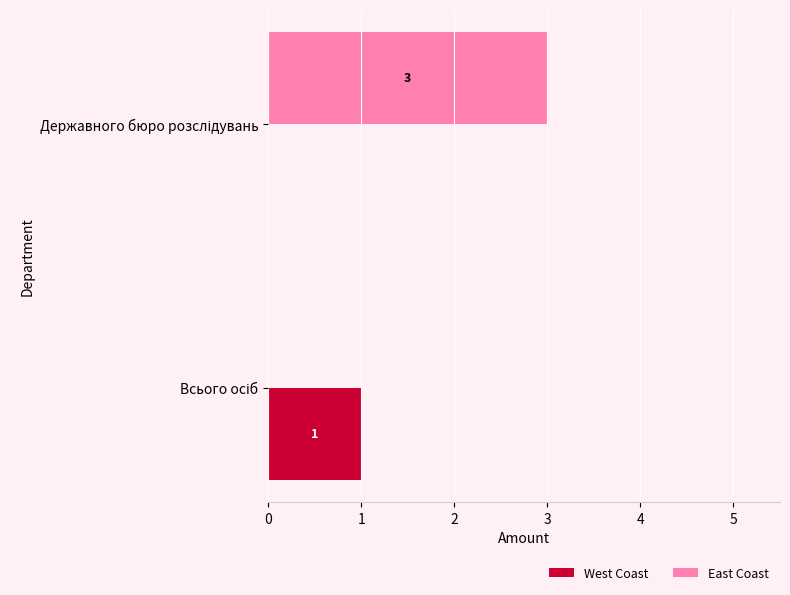

What is the sum of all East Coast values?

3